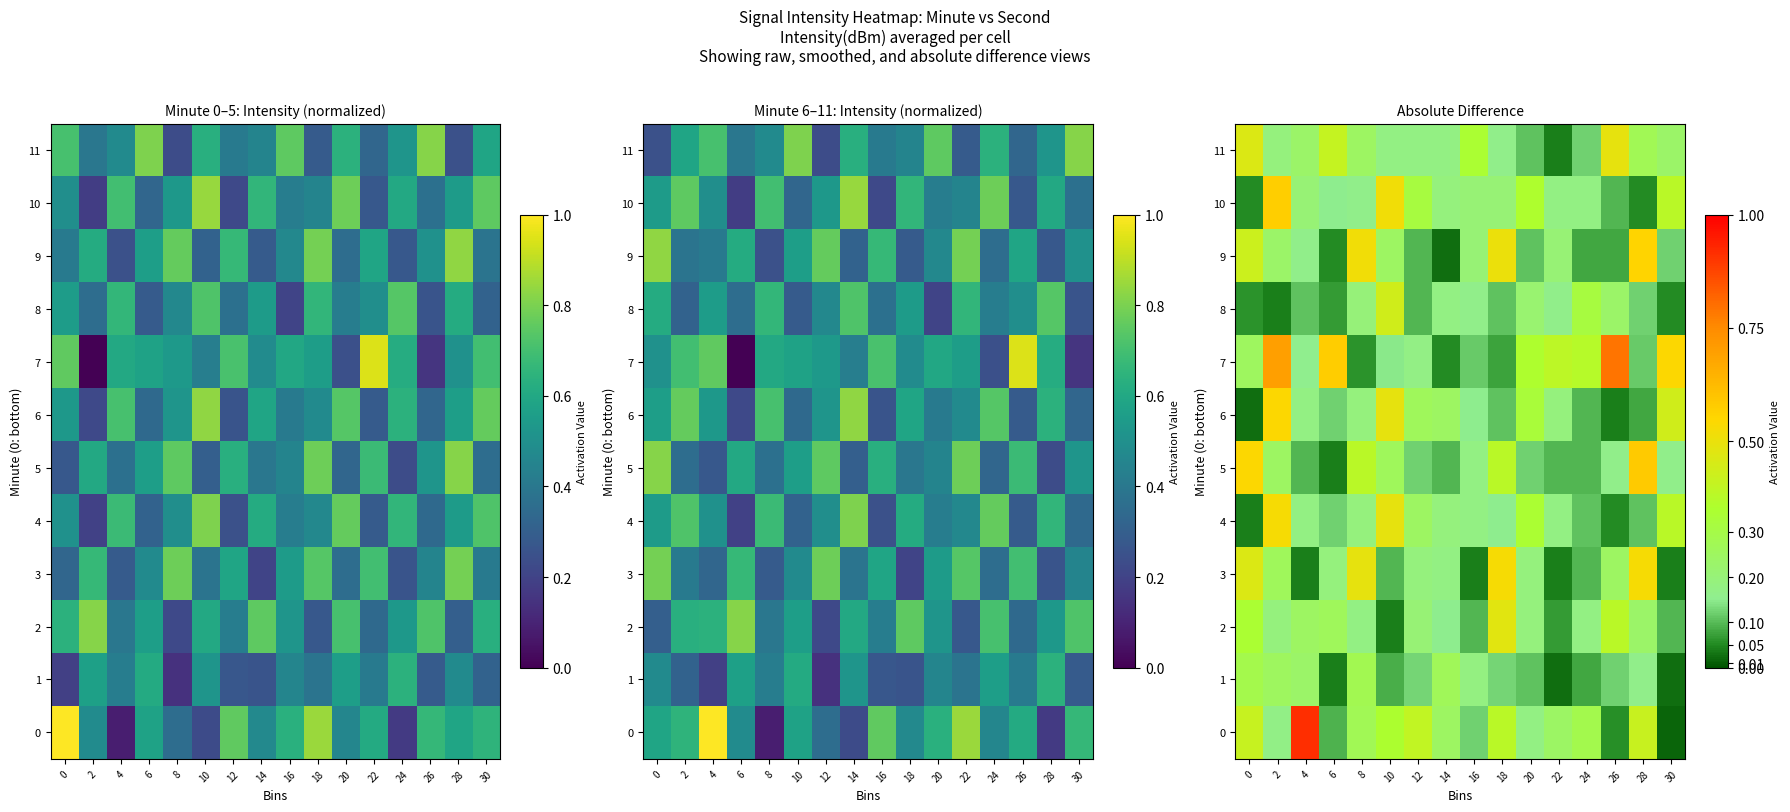

The 0 series shows 0.2 at 14. True or false?

True